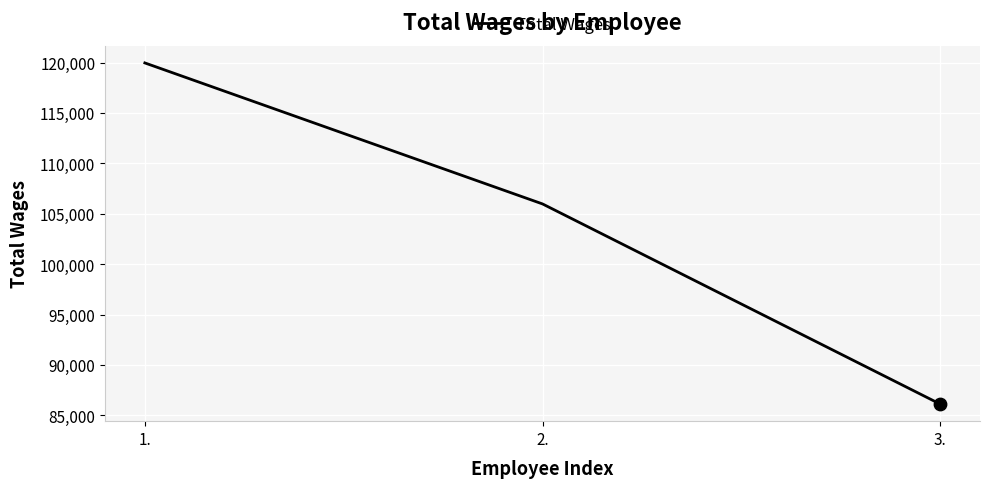

Approximately how many times larger is the value at 1. compared to 3.?

1.4